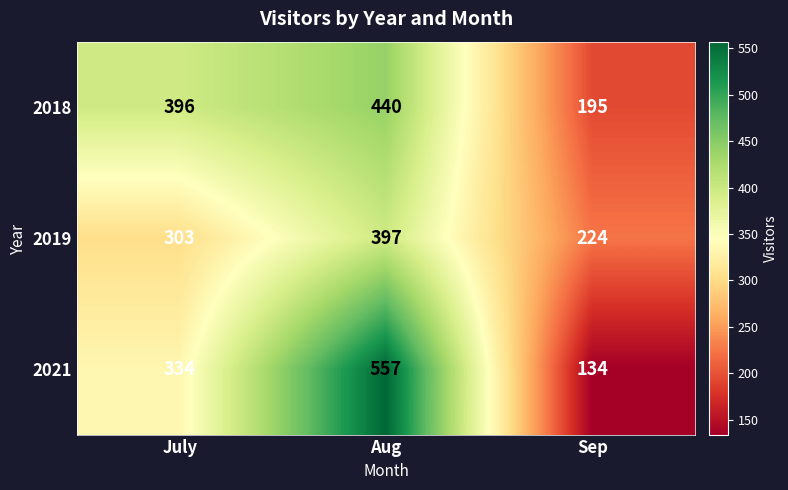

True or false: 2021 has a value of 973 at Aug.

False